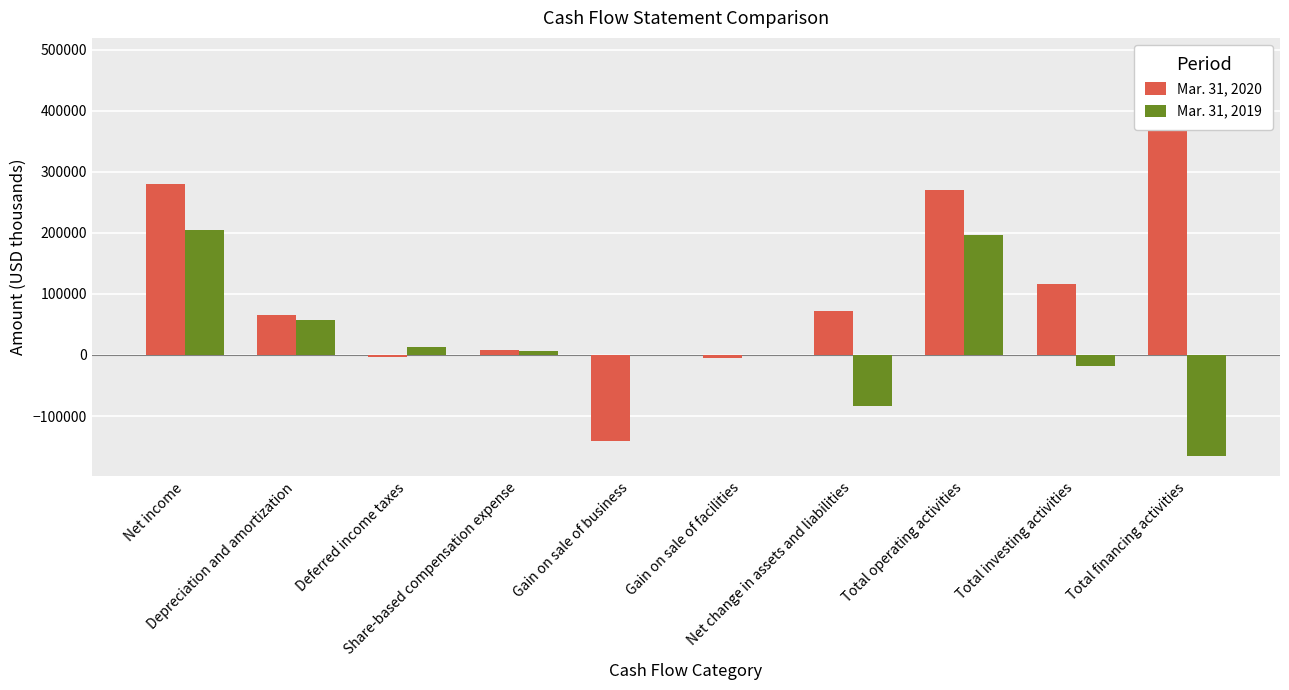

How many values in the Mar. 31, 2020 series are below 71199?

5